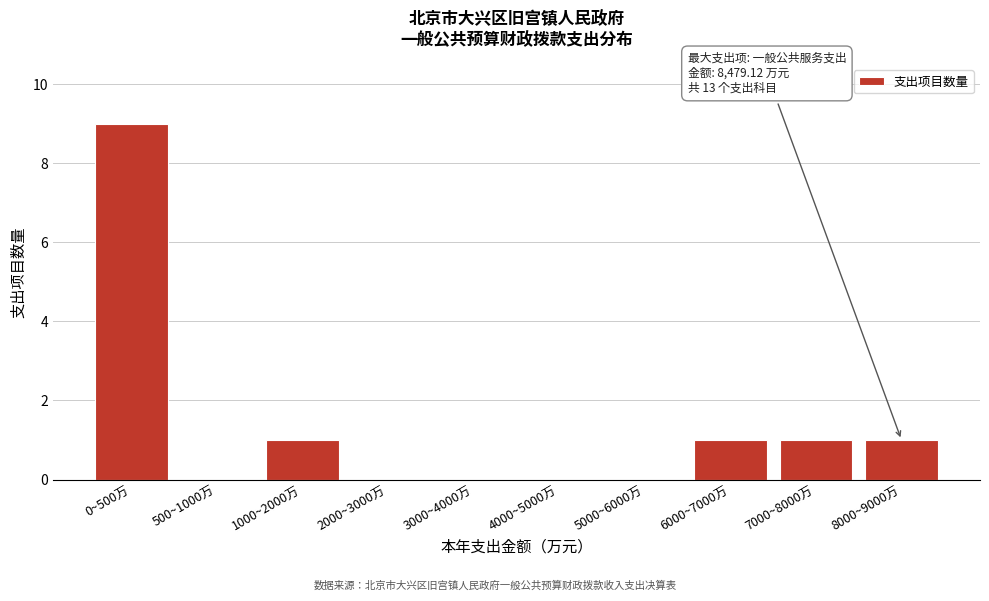

Reading left to right, transcribe all the data shown in this chart.

0~500万=9	500~1000万=0	1000~2000万=1	2000~3000万=0	3000~4000万=0	4000~5000万=0	5000~6000万=0	6000~7000万=1	7000~8000万=1	8000~9000万=1